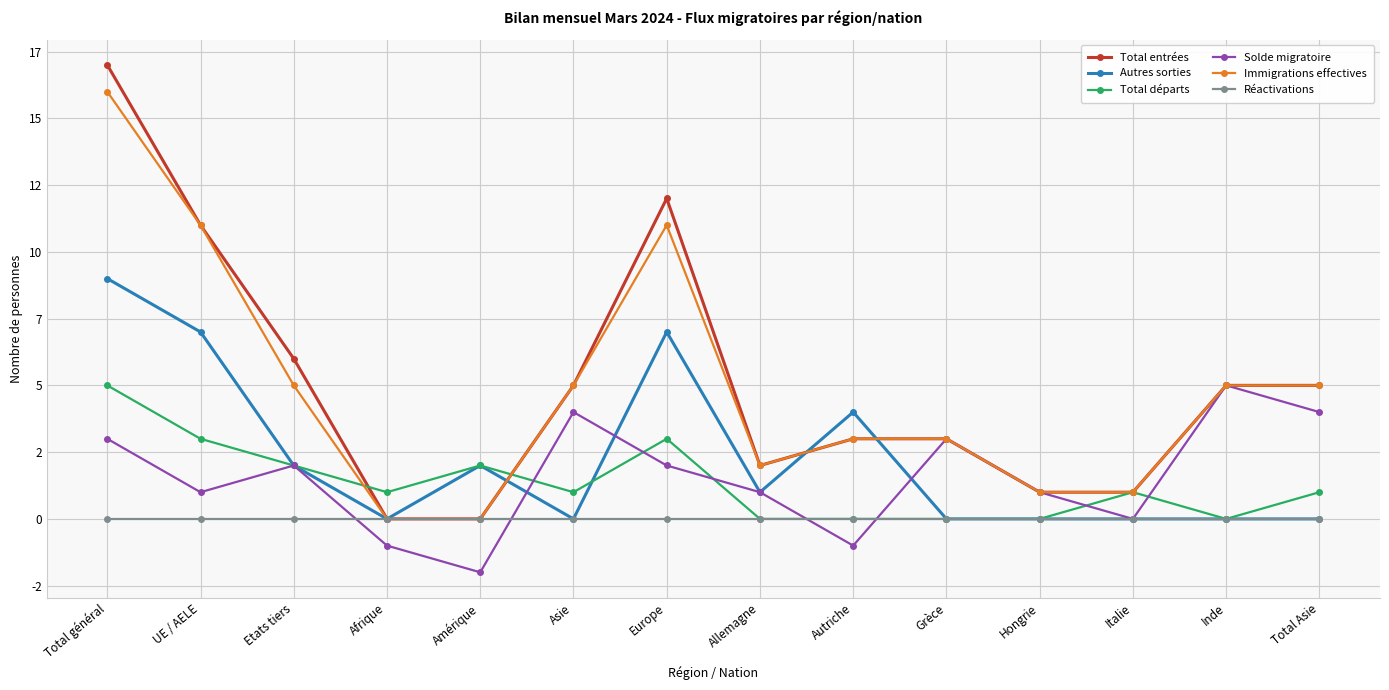

At which label does Solde migratoire reach its minimum?

Amérique